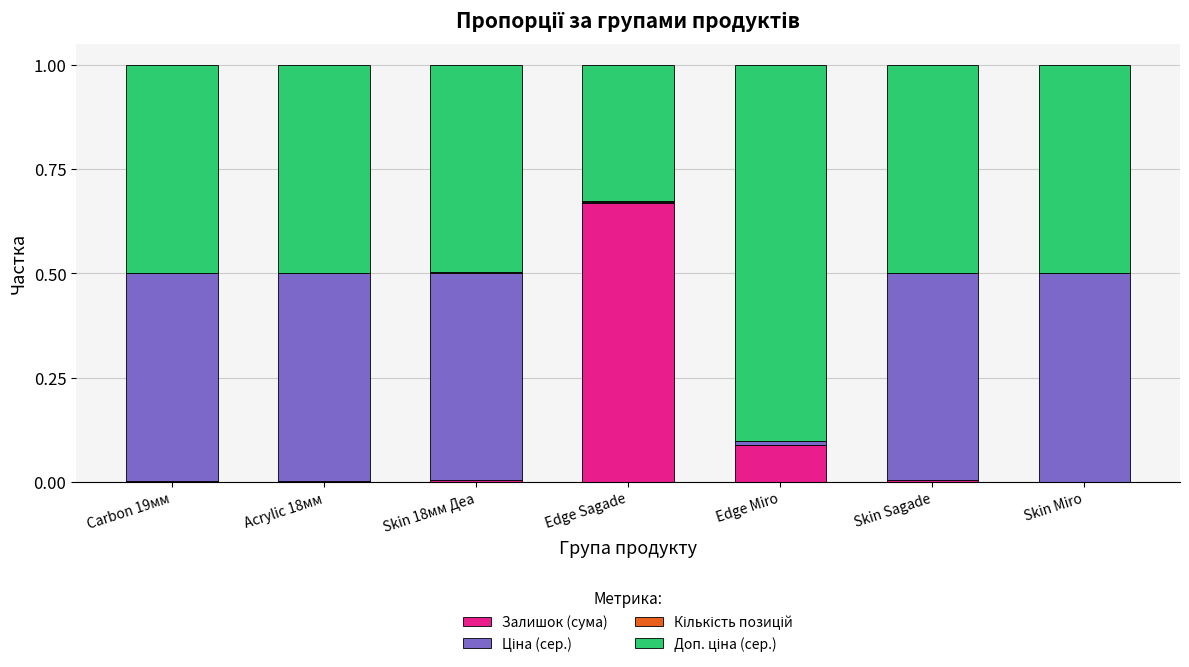

Which category has the highest value in the Залишок (сума) series?

Edge Sagade